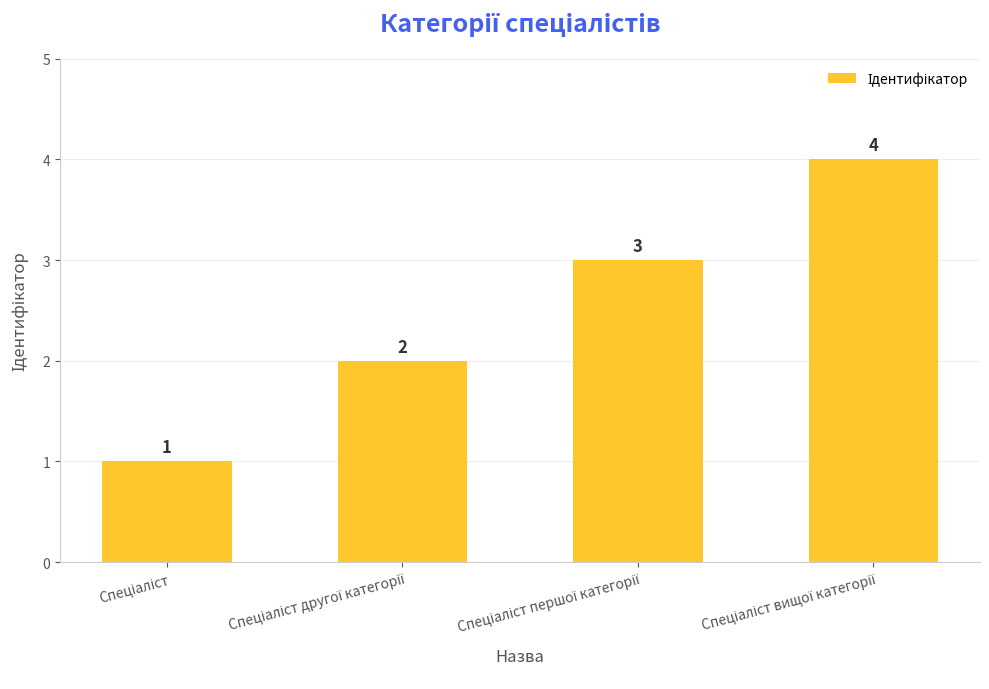

How many values are between 2 and 4?

3